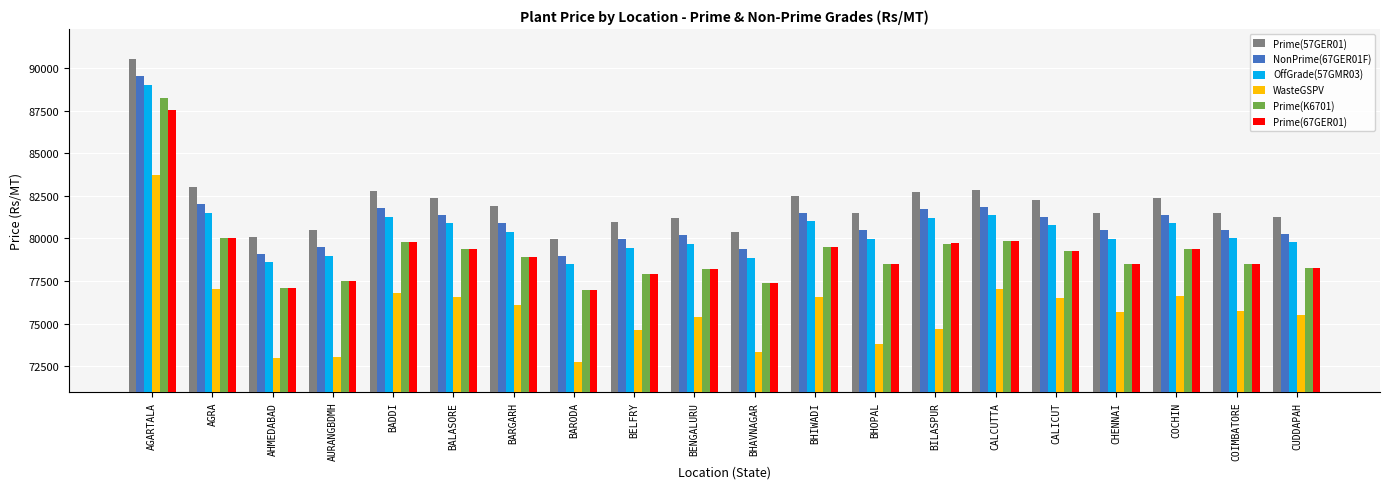

How many bars are there in total?

120